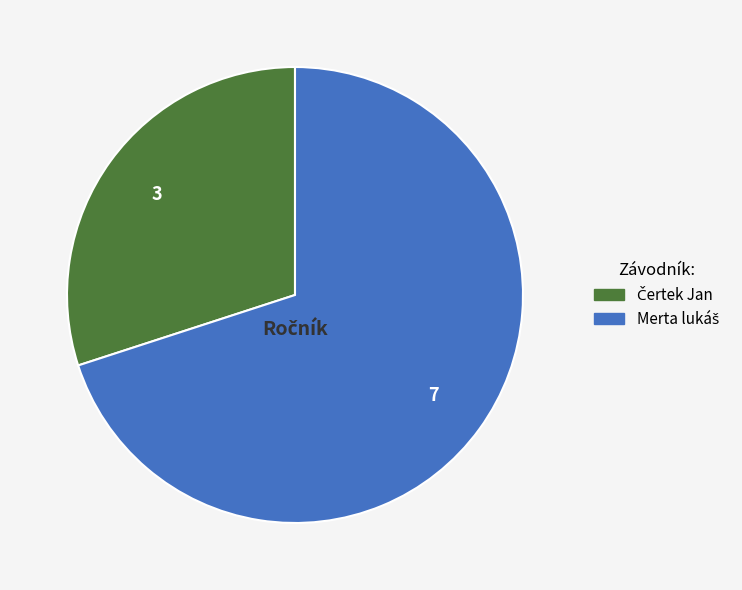

Is there a majority slice in this chart?

Yes